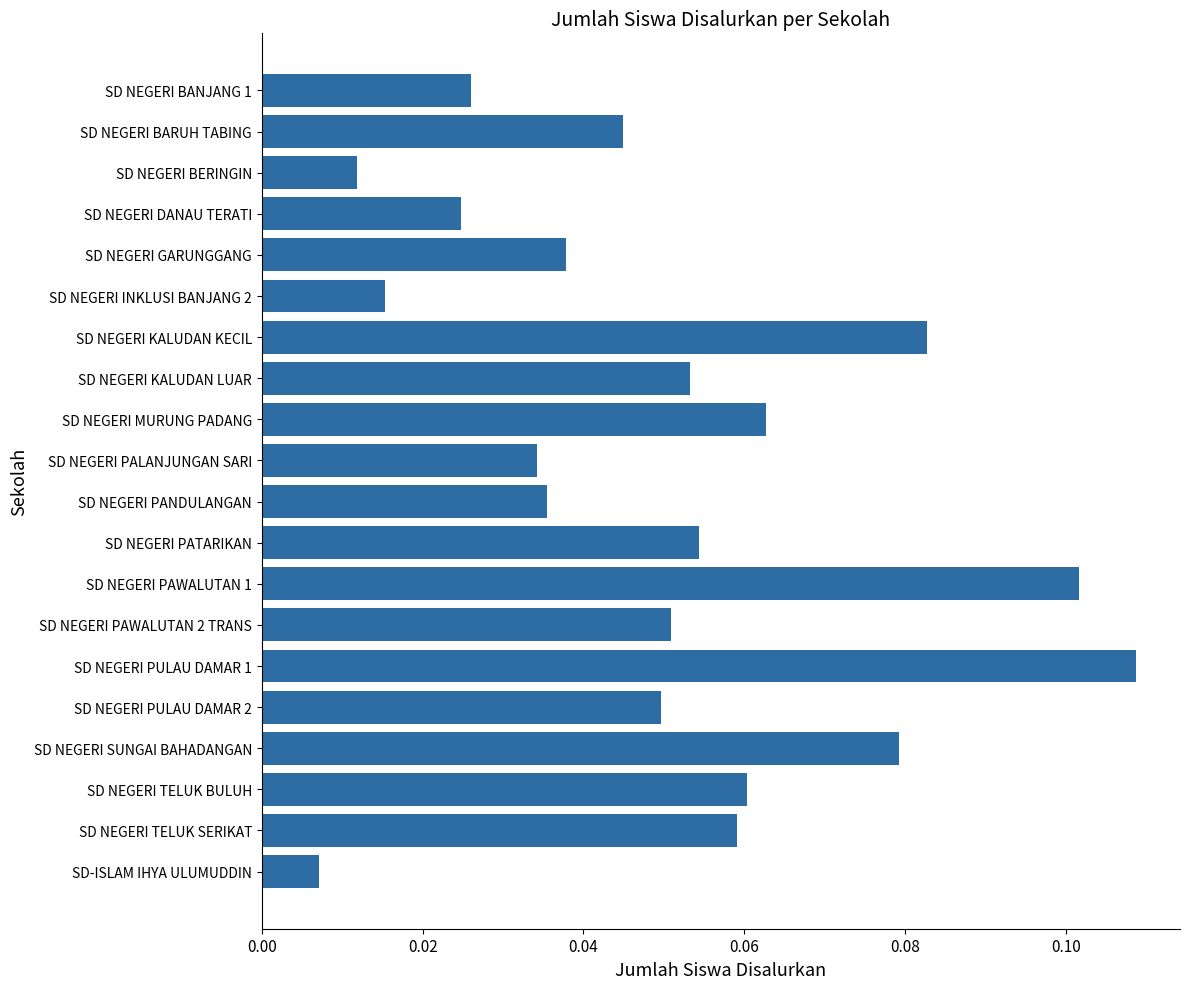

Which label corresponds to the largest value in the chart?

SD NEGERI PULAU DAMAR 1